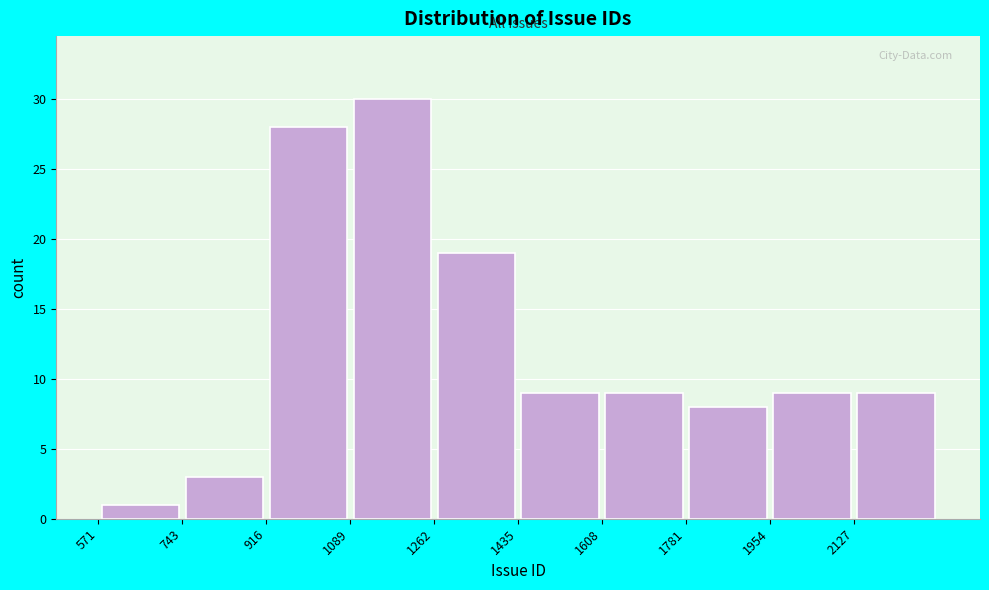

Reading left to right, transcribe this chart: for each bar, give the range it covers on the x-axis and its height. Neither the bar edges nor the heights are printed on the chart, so give them approximately, as read against the axes.

580 to 740: 1
740 to 920: 3
920 to 1080: 28
1080 to 1260: 30
1260 to 1440: 19
1440 to 1600: 9
1600 to 1780: 9
1780 to 1960: 8
1960 to 2120: 9
2120 to 2300: 9